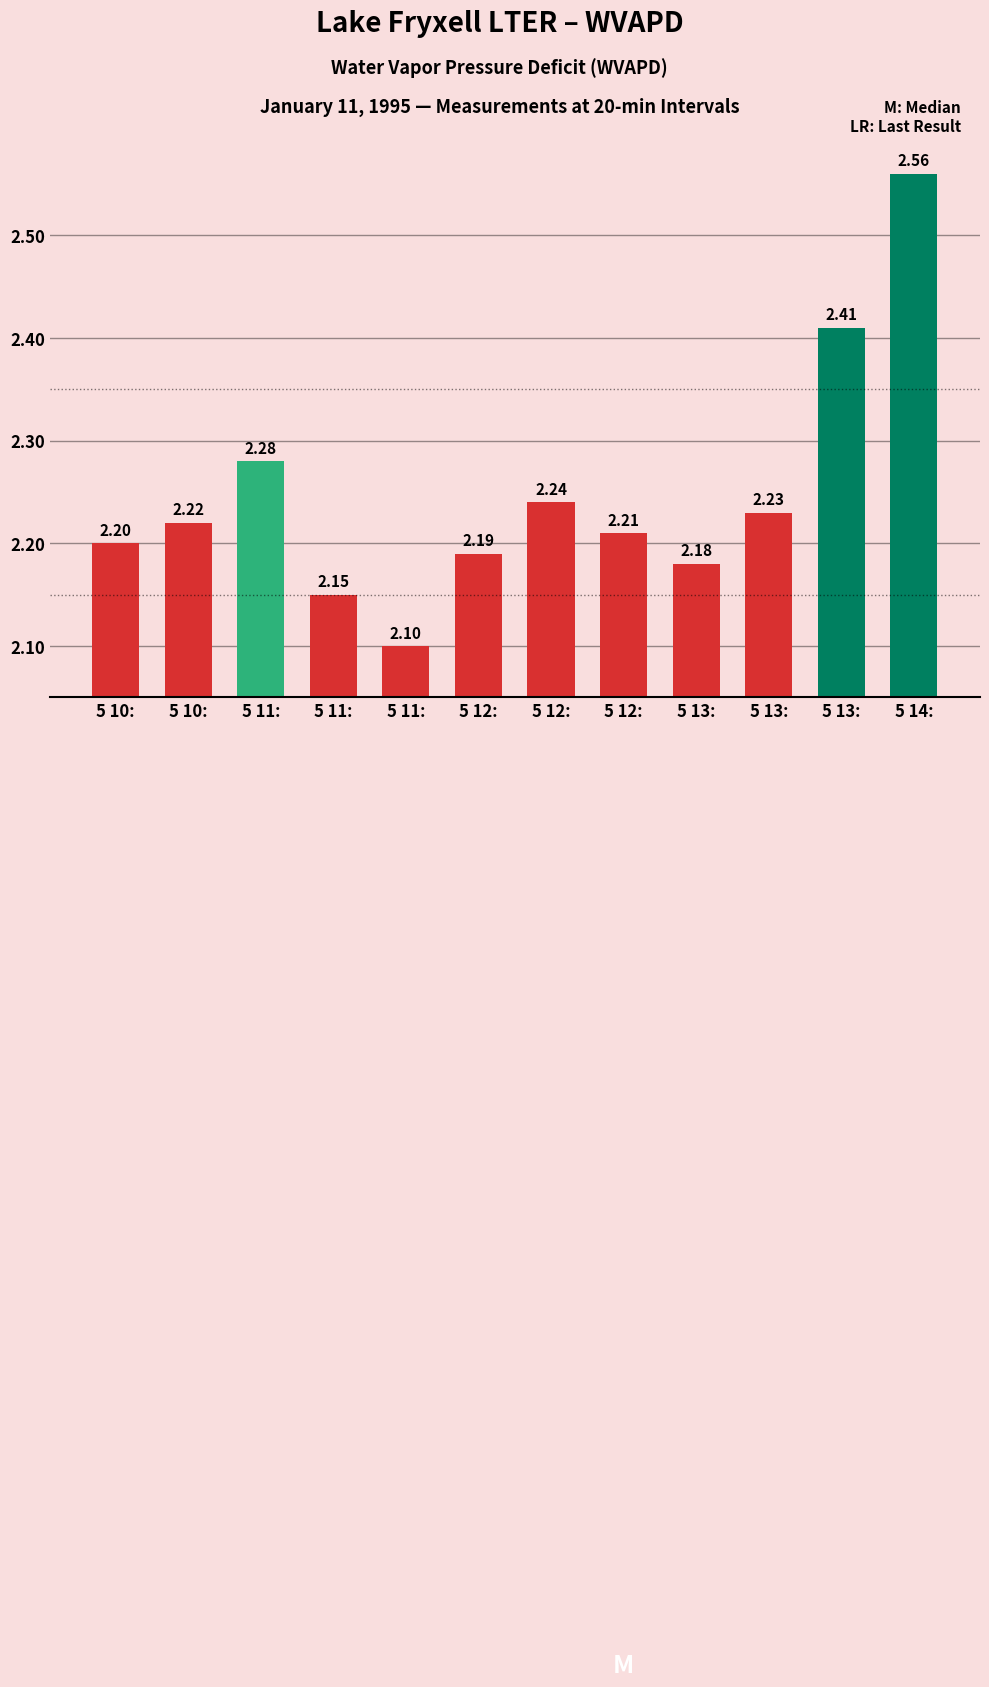

List the labels in order of value, smallest first.

5 11:, 5 11:, 5 13:, 5 12:, 5 10:, 5 12:, 5 10:, 5 13:, 5 12:, 5 11:, 5 13:, 5 14: